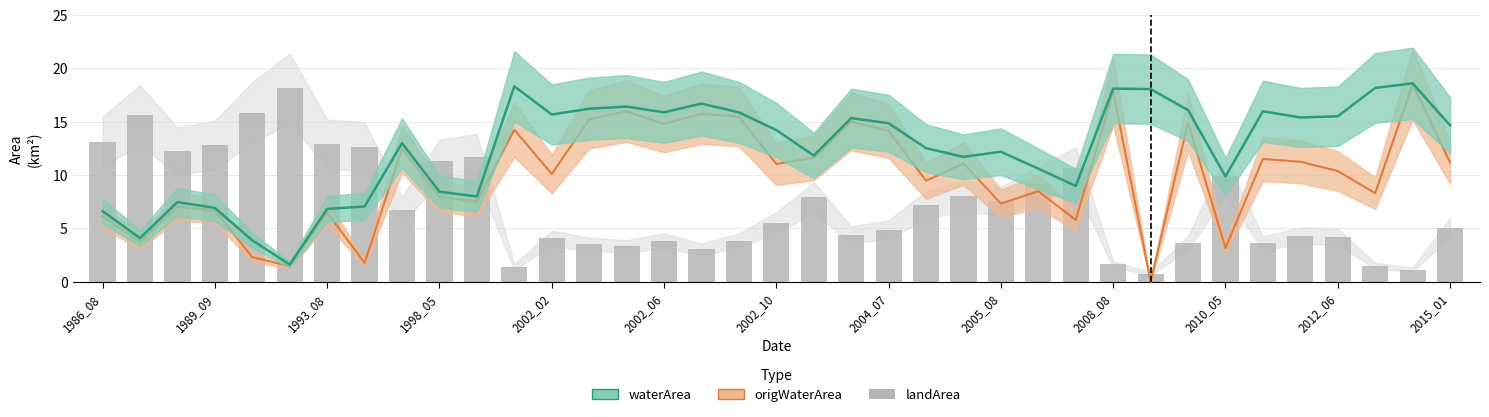

Is it true that the value at 14 is 3.3?

True